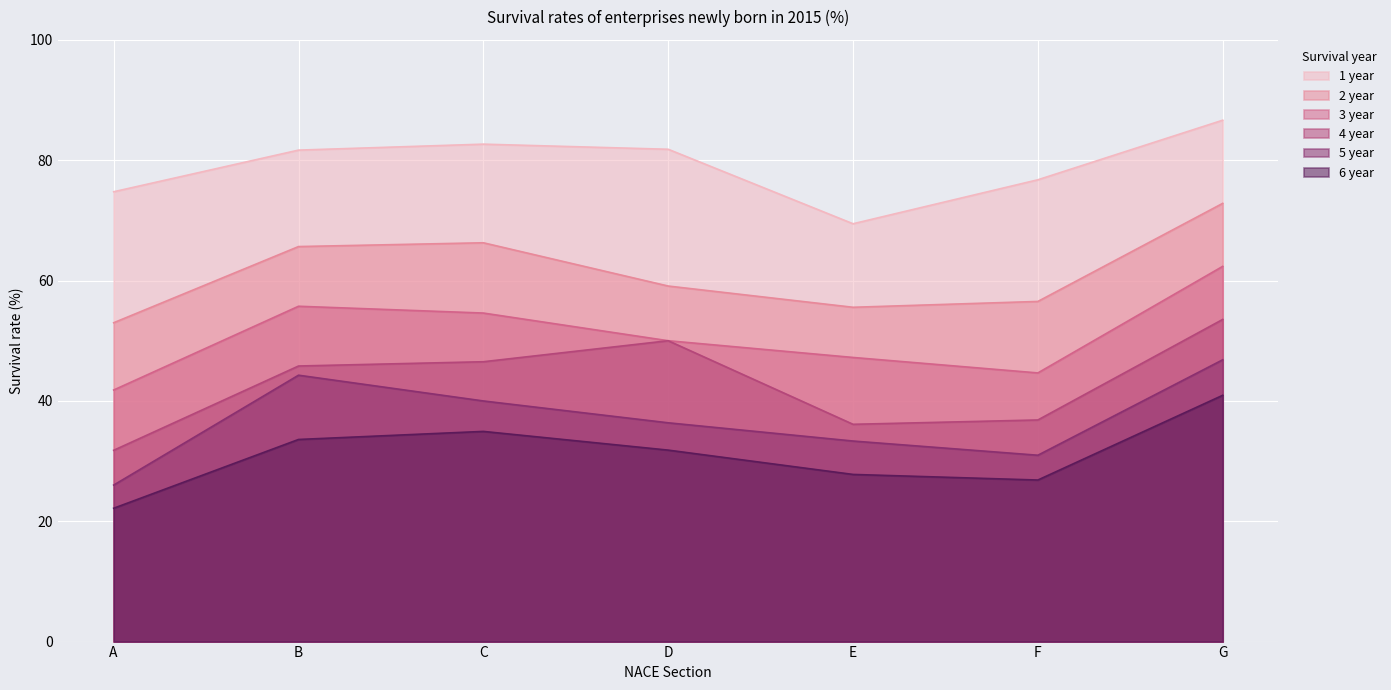

What is the smallest value displayed?

22.2